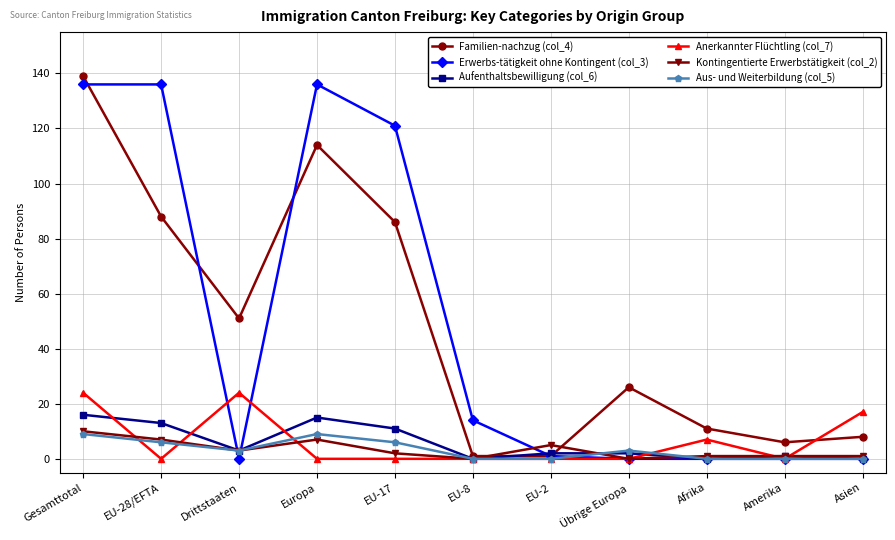

At how many categories does at least one series exceed 83?

4